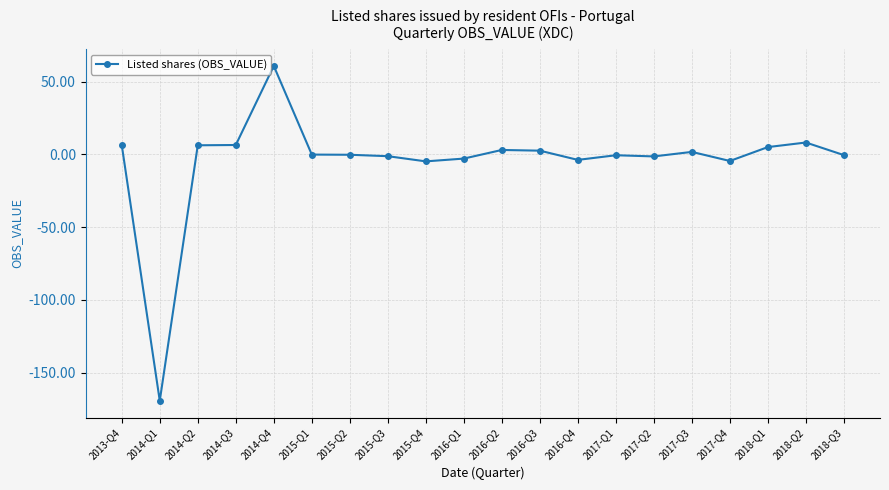

What position from the left is 2014-Q1?

2